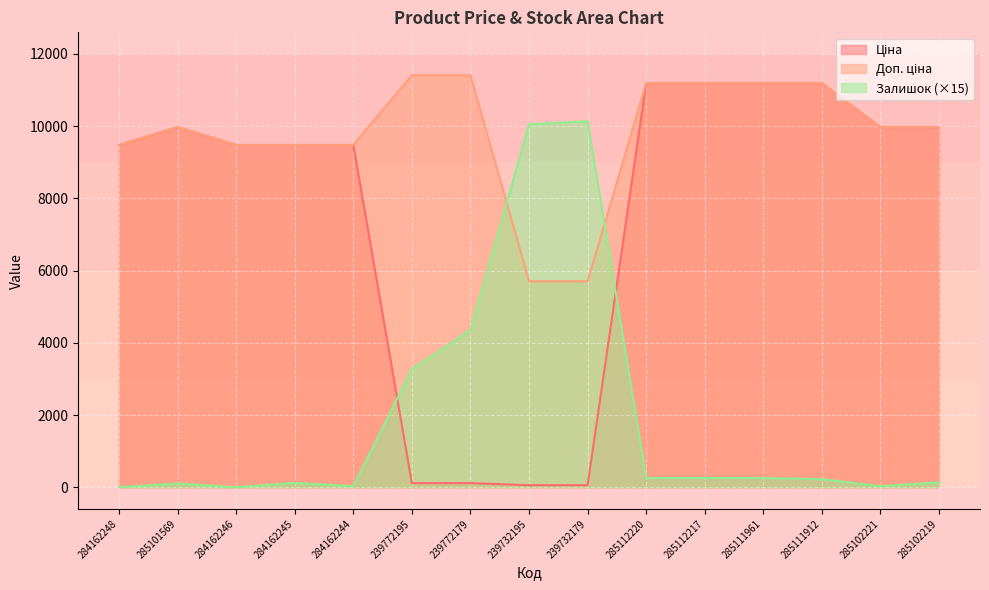

What is the total value across all series at 239772195?

14794.1